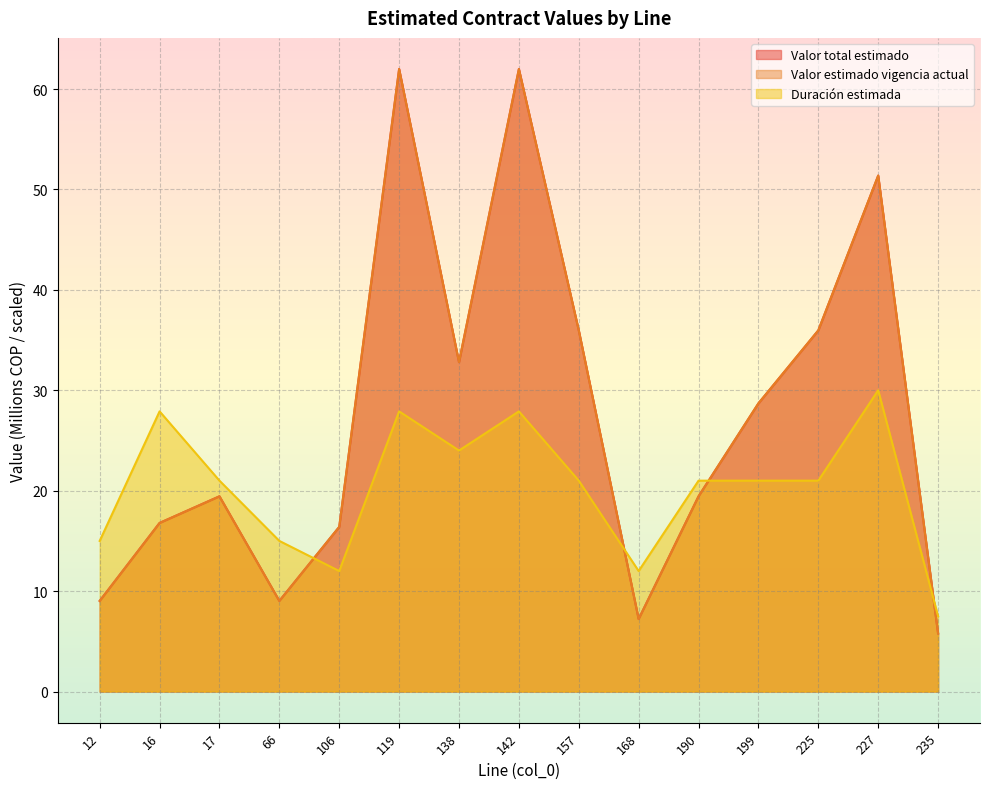

Reading right to left, transcribe all the data shown in this chart.

Valor total estimado: 235=5.8	227=51.4	225=36.0	199=28.7	190=19.4	168=7.2	157=36.0	142=62.0	138=32.8	119=62.0	106=16.4	66=9.0	17=19.4	16=16.8	12=9.0
Valor estimado vigencia actual: 235=5.8	227=51.4	225=36.0	199=28.7	190=19.4	168=7.2	157=36.0	142=62.0	138=32.8	119=62.0	106=16.4	66=9.0	17=19.4	16=16.8	12=9.0
Duración estimada: 235=7.5	227=30.0	225=21.0	199=21.0	190=21.0	168=12.0	157=21.0	142=27.9	138=24.0	119=27.9	106=12.0	66=15.0	17=21.0	16=27.9	12=15.0